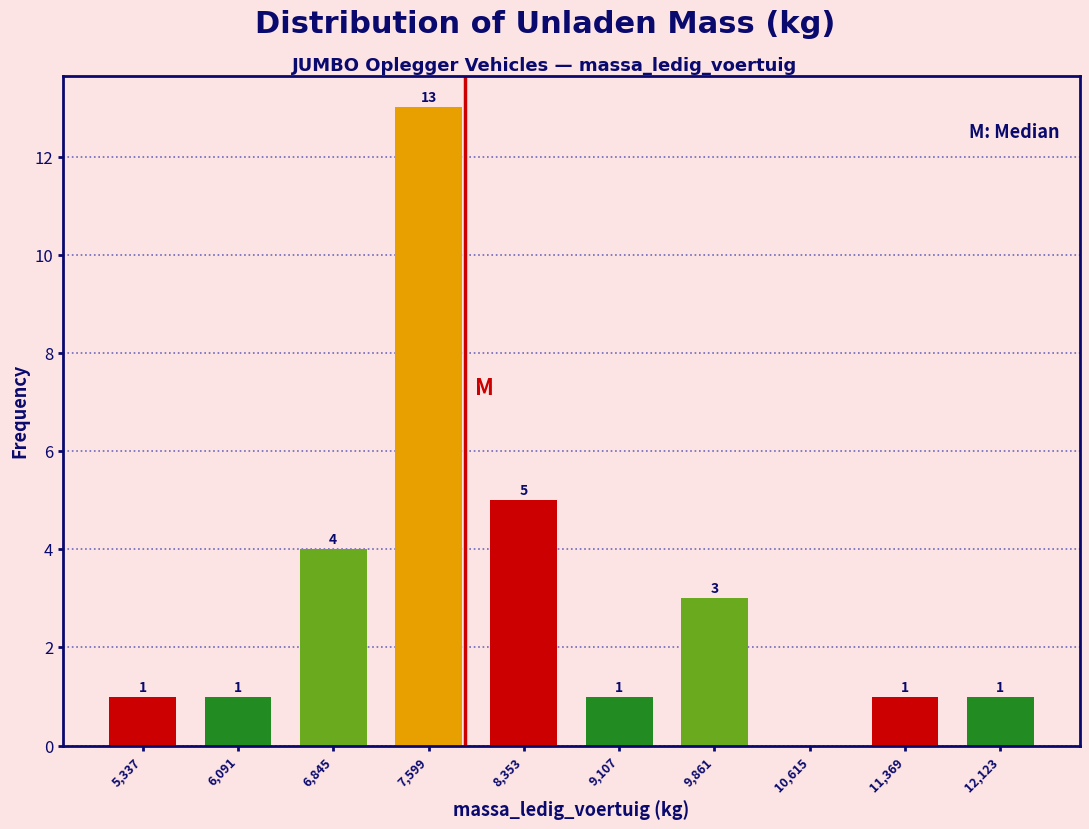

Over which range of the x-axis is the bar tallest?

7200 to 8000